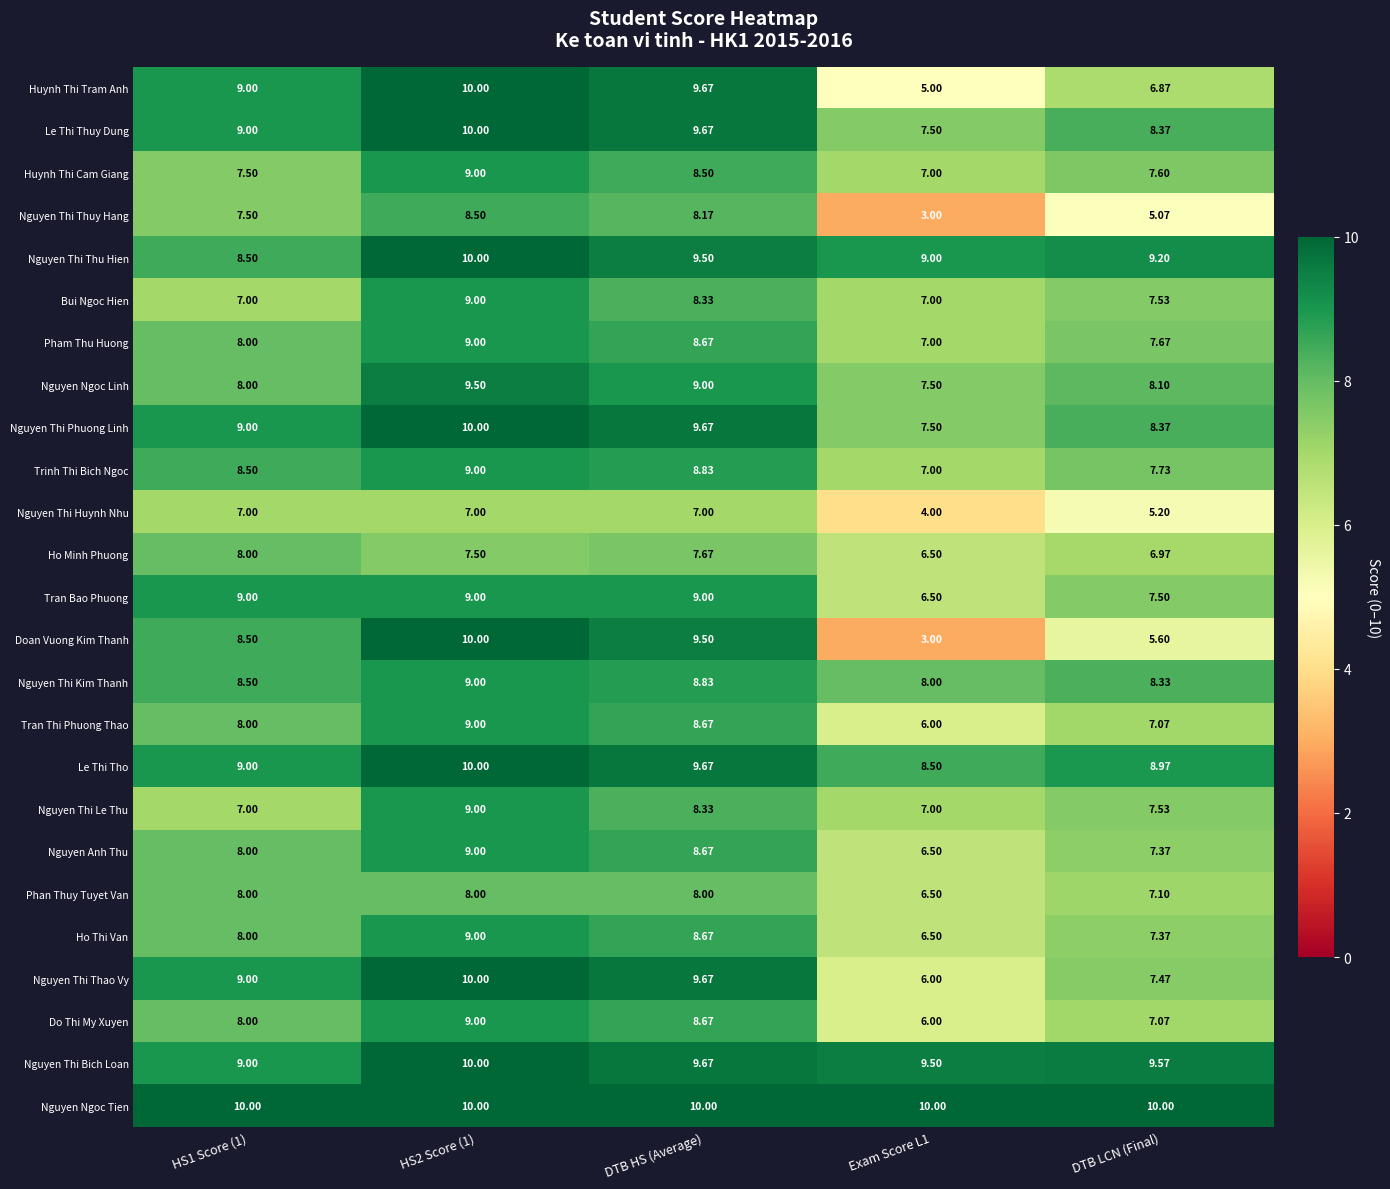

Is the value of Nguyen Thi Thuy Hang at DTB LCN (Final) greater than the value of Tran Bao Phuong at Exam Score L1?

No